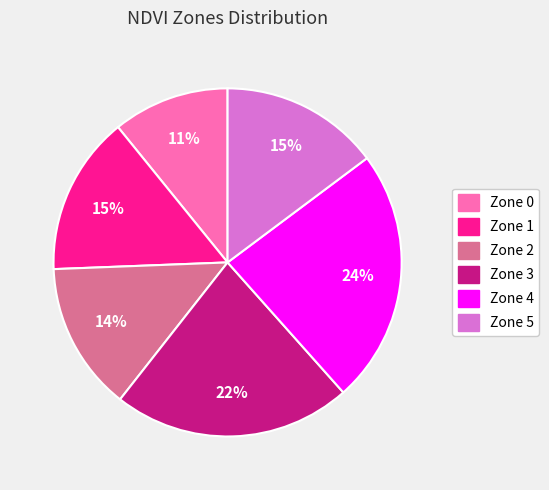

Is it true that Zone 0 is 11% of the pie?

True